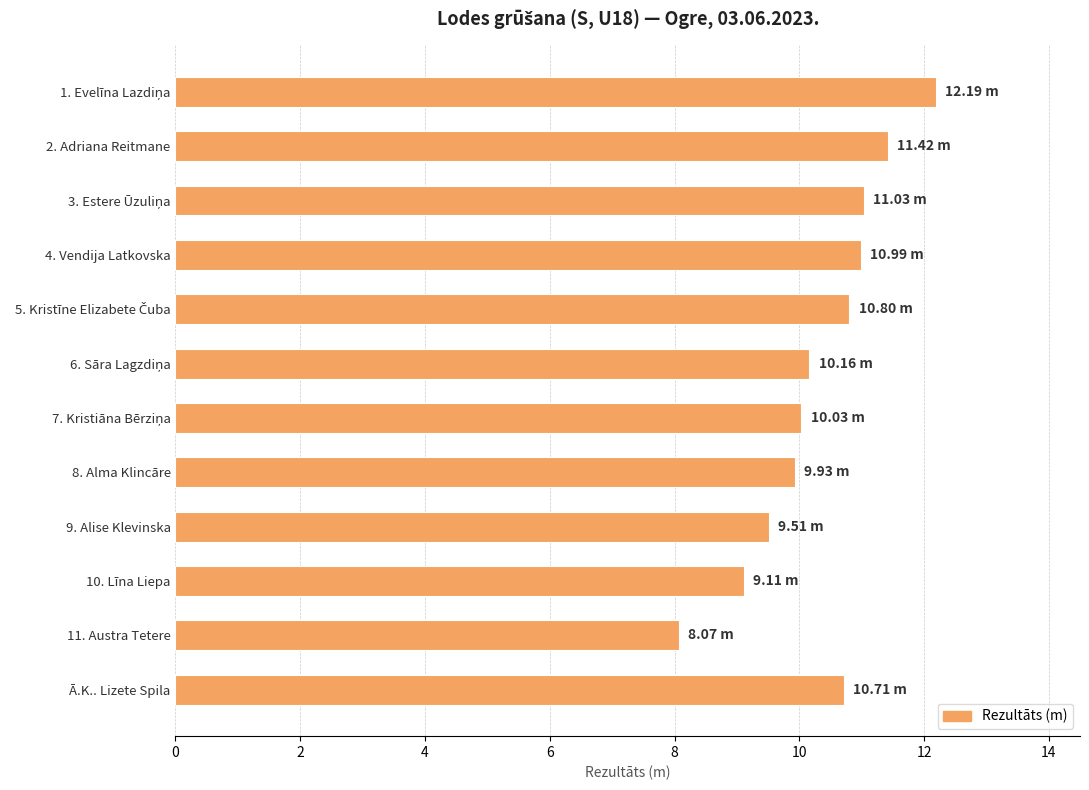

What is the difference between the maximum and minimum values?

4.1